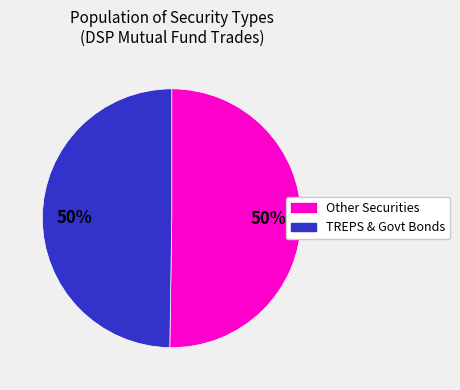

To the nearest percent, what is the combined percentage of TREPS & Govt Bonds and Other Securities?

100%